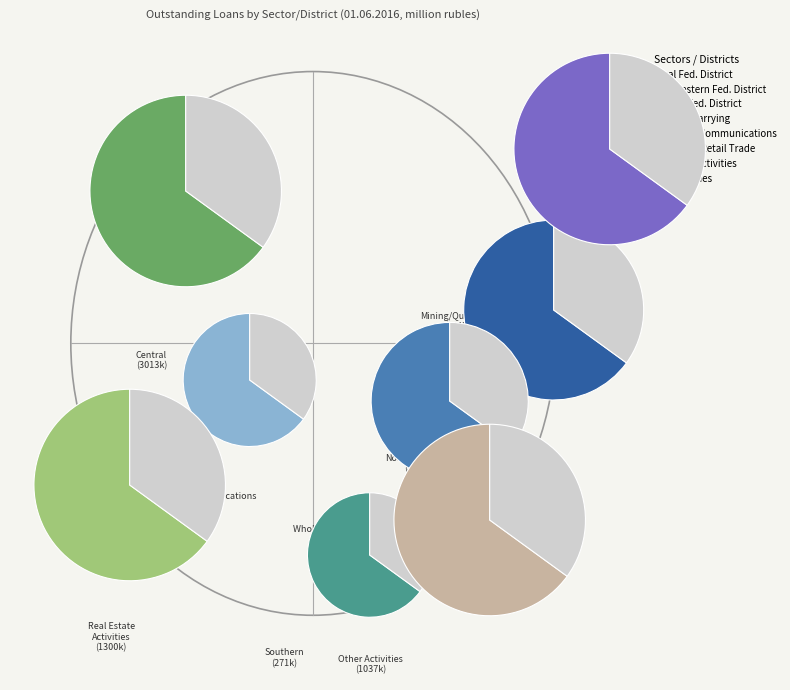

To the nearest percent, what portion does Transport & Communications represent?

4%